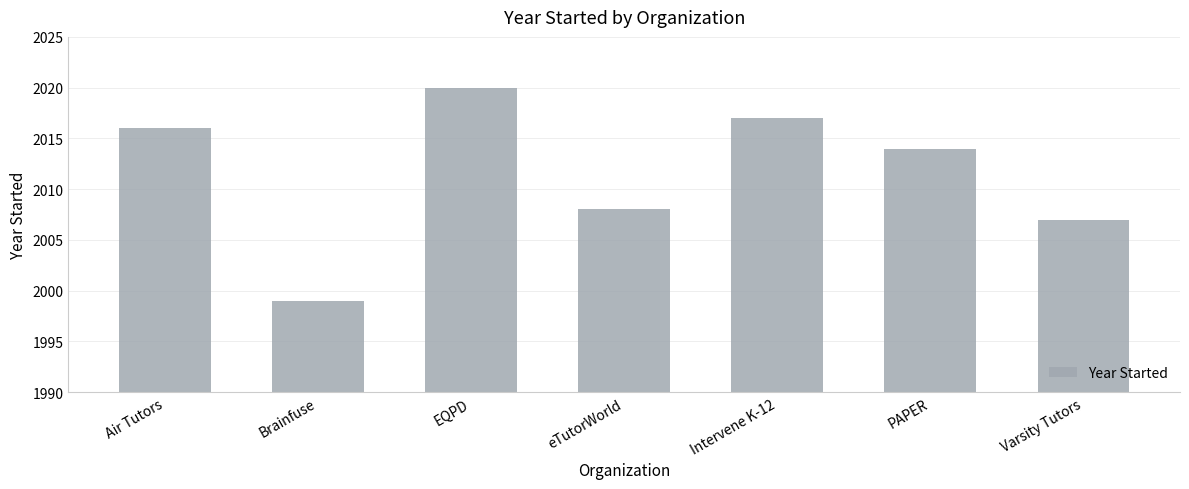

Rank the categories by value from lowest to highest.

Brainfuse, Varsity Tutors, eTutorWorld, PAPER, Air Tutors, Intervene K-12, EQPD